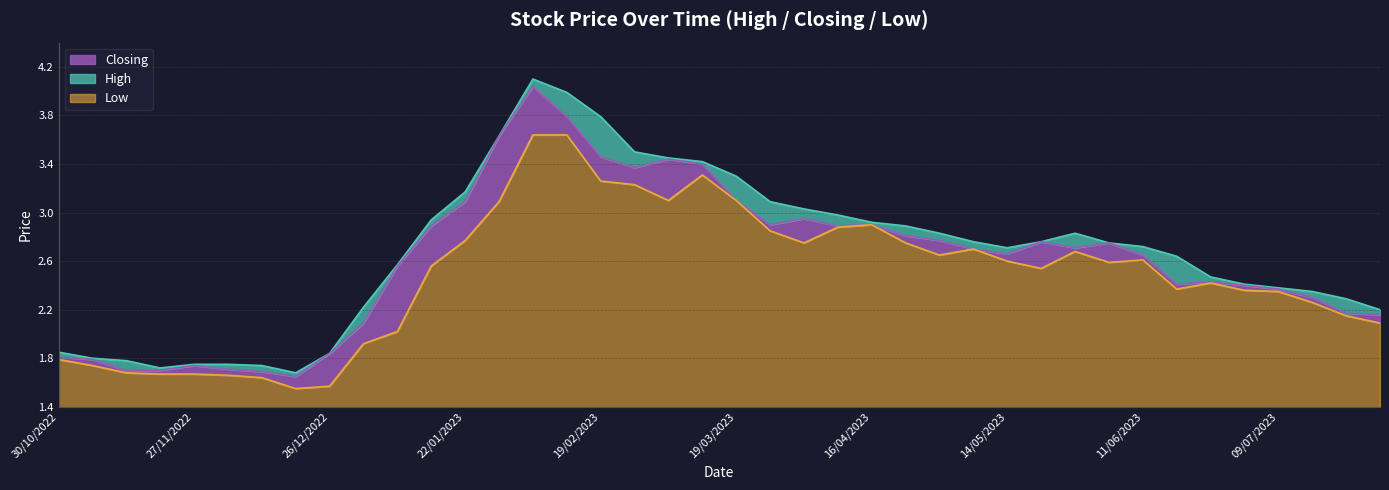

Is it true that Low equals 2.5 at 02/01/2023?

False